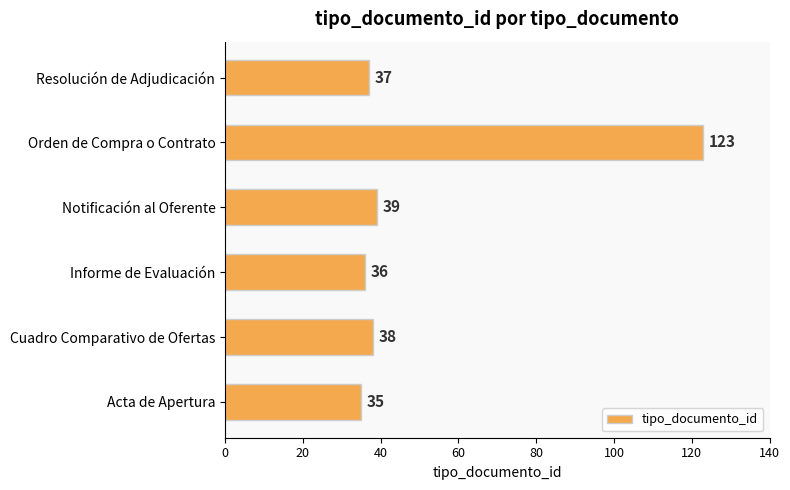

True or false: the data shows 123 at Orden de Compra o Contrato.

True